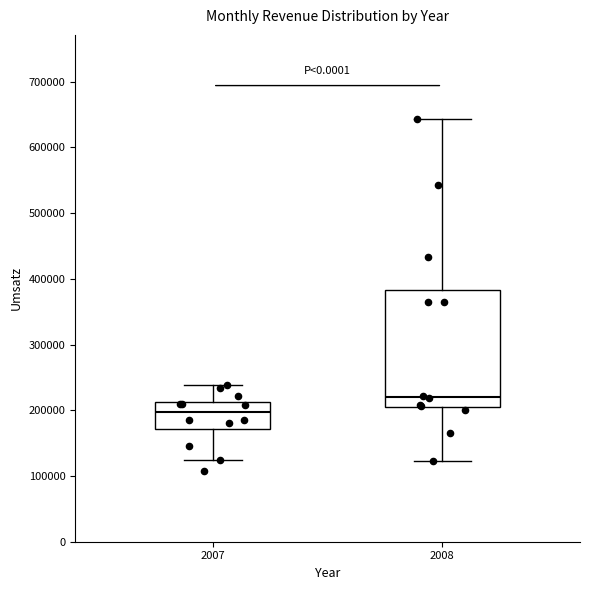

Which box's median line is the highest?

2008